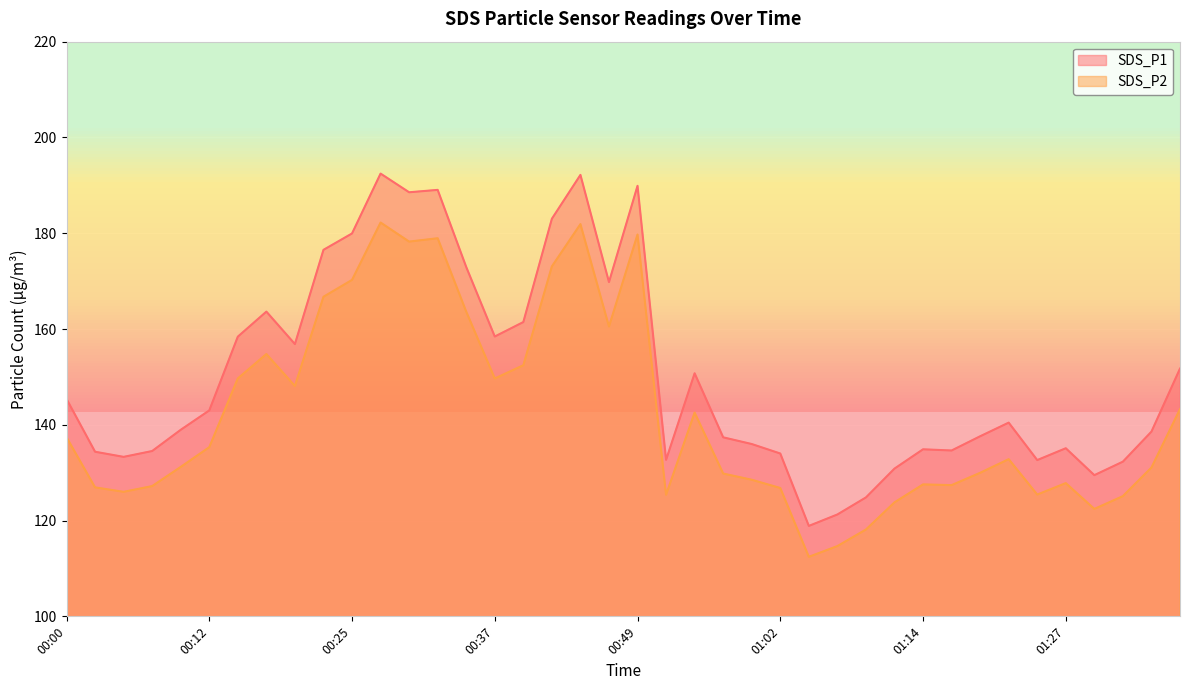

Between 00:07 and 00:15, which series saw the biggest shift?

SDS_P1